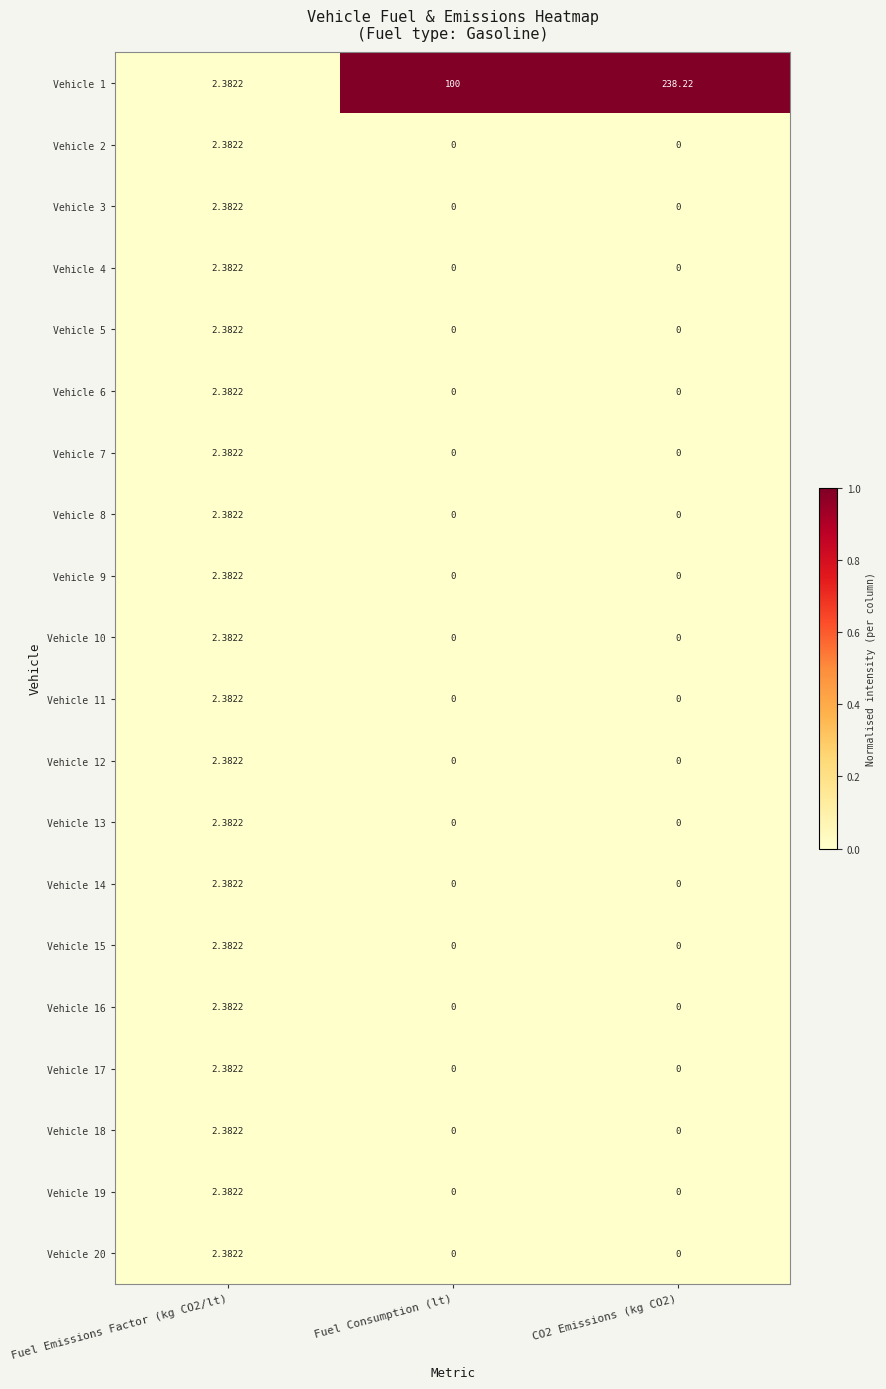

Which series has the largest range (max minus min)?

Vehicle 1